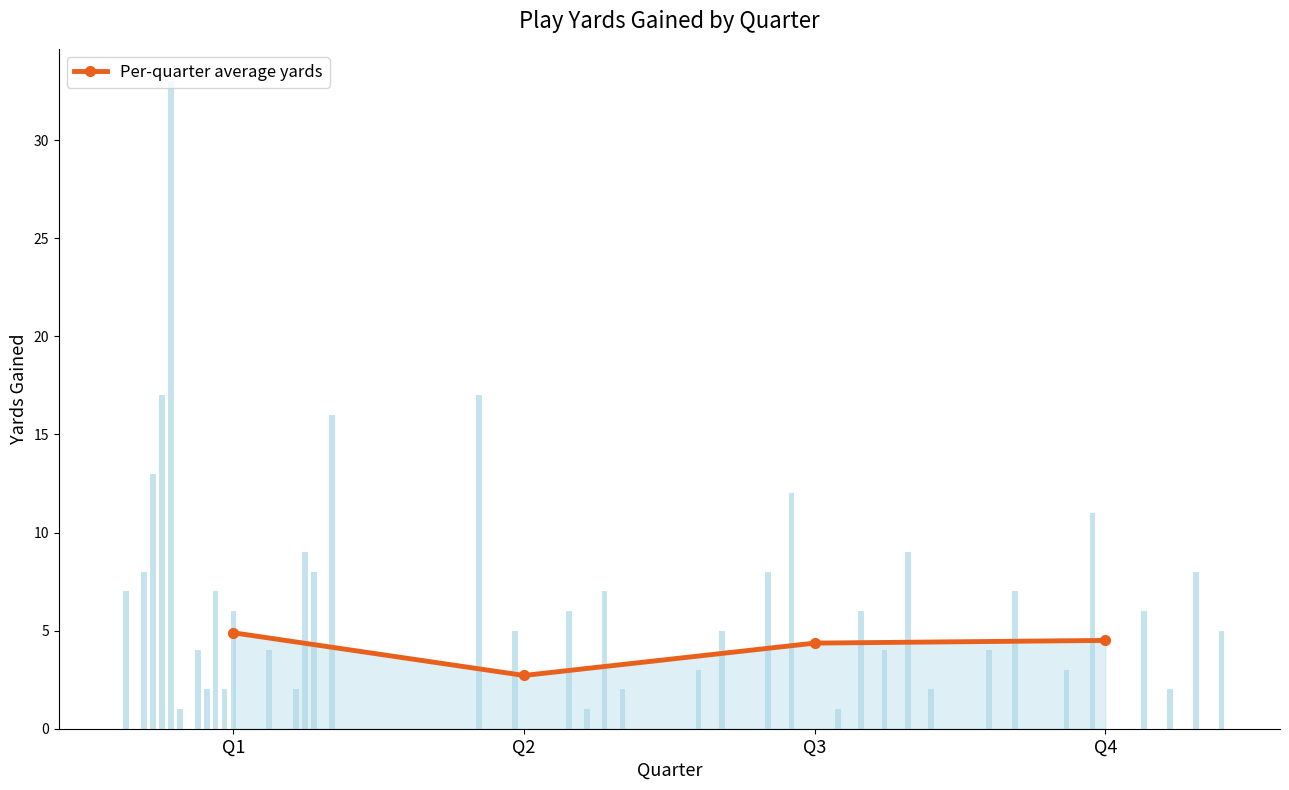

Which category has the highest value across all series?

Q1